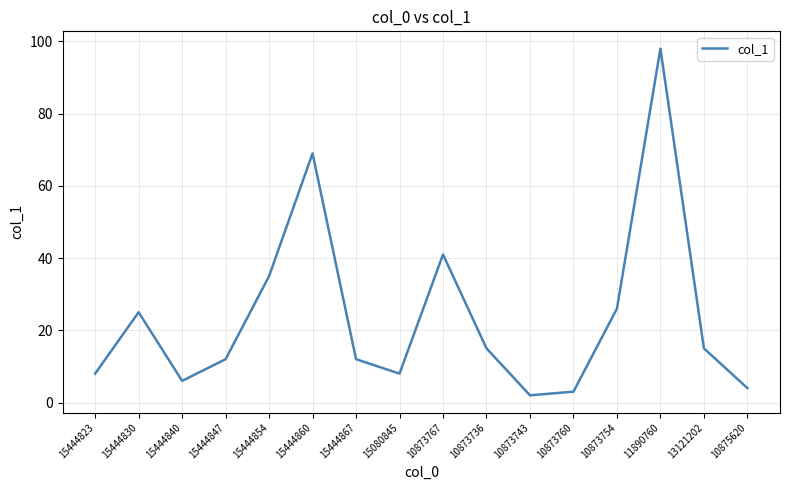

What is the sum of all values?

379